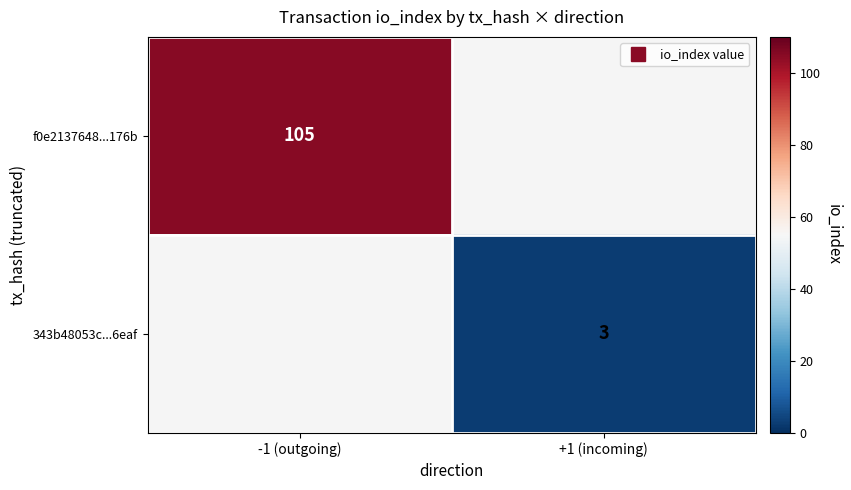

What is the approximate value of 343b48053c...6eaf at +1 (incoming)?

3.0